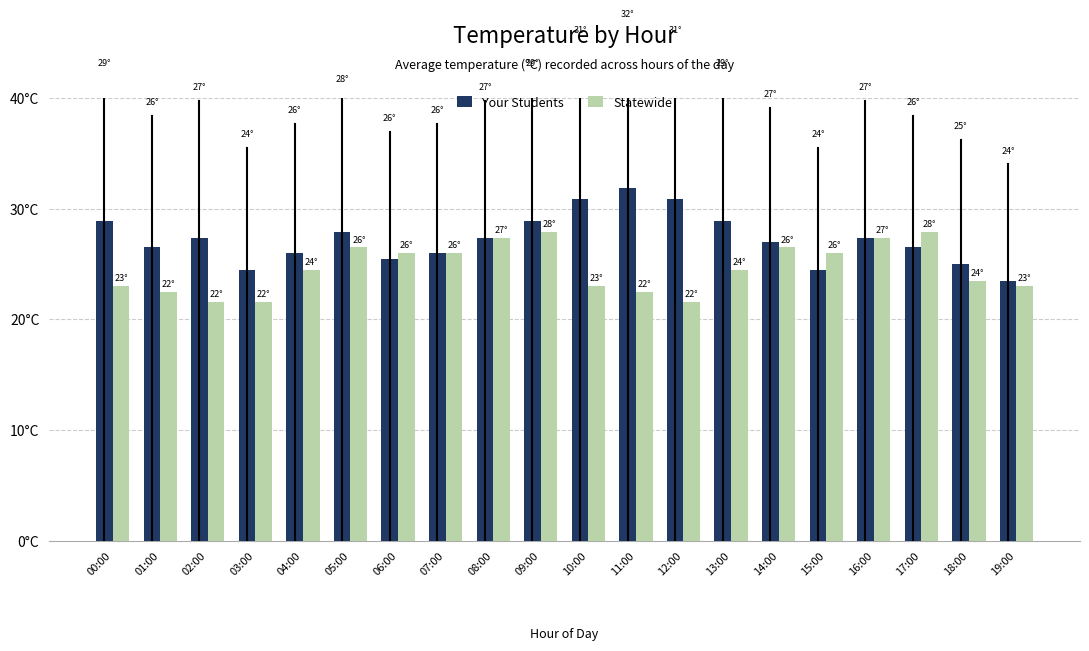

Reading right to left, what are all the values shown in this chart?

Your Students: 19:00=23.5	18:00=25.0	17:00=26.5	16:00=27.4	15:00=24.5	14:00=27.0	13:00=28.9	12:00=30.9	11:00=31.9	10:00=30.9	09:00=28.9	08:00=27.4	07:00=26.0	06:00=25.5	05:00=27.9	04:00=26.0	03:00=24.5	02:00=27.4	01:00=26.5	00:00=28.9
Statewide: 19:00=23.0	18:00=23.5	17:00=27.9	16:00=27.4	15:00=26.0	14:00=26.5	13:00=24.5	12:00=21.6	11:00=22.5	10:00=23.0	09:00=27.9	08:00=27.4	07:00=26.0	06:00=26.0	05:00=26.5	04:00=24.5	03:00=21.6	02:00=21.6	01:00=22.5	00:00=23.0